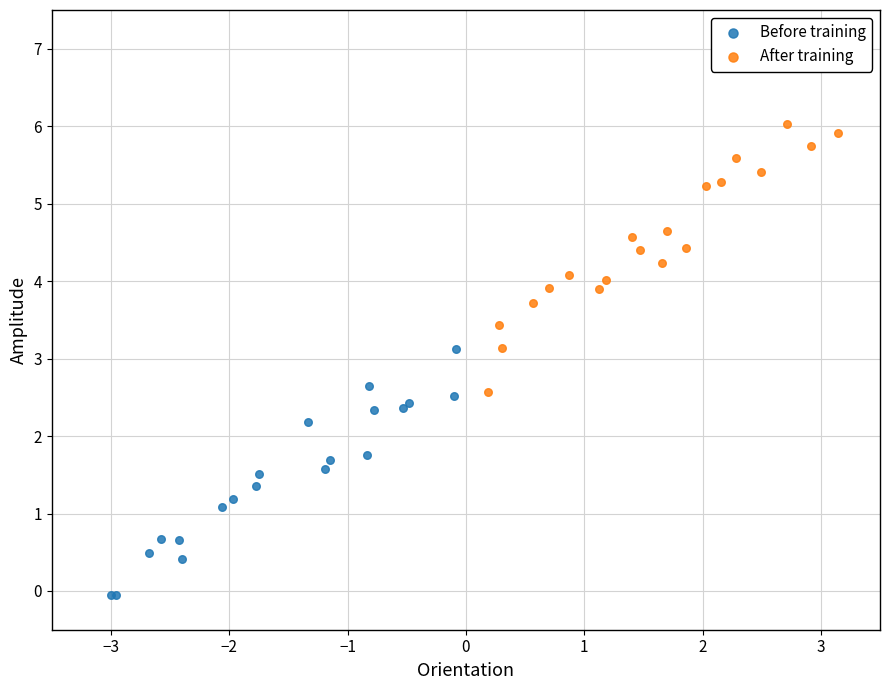

Which series has the widest spread of Y values?

After training